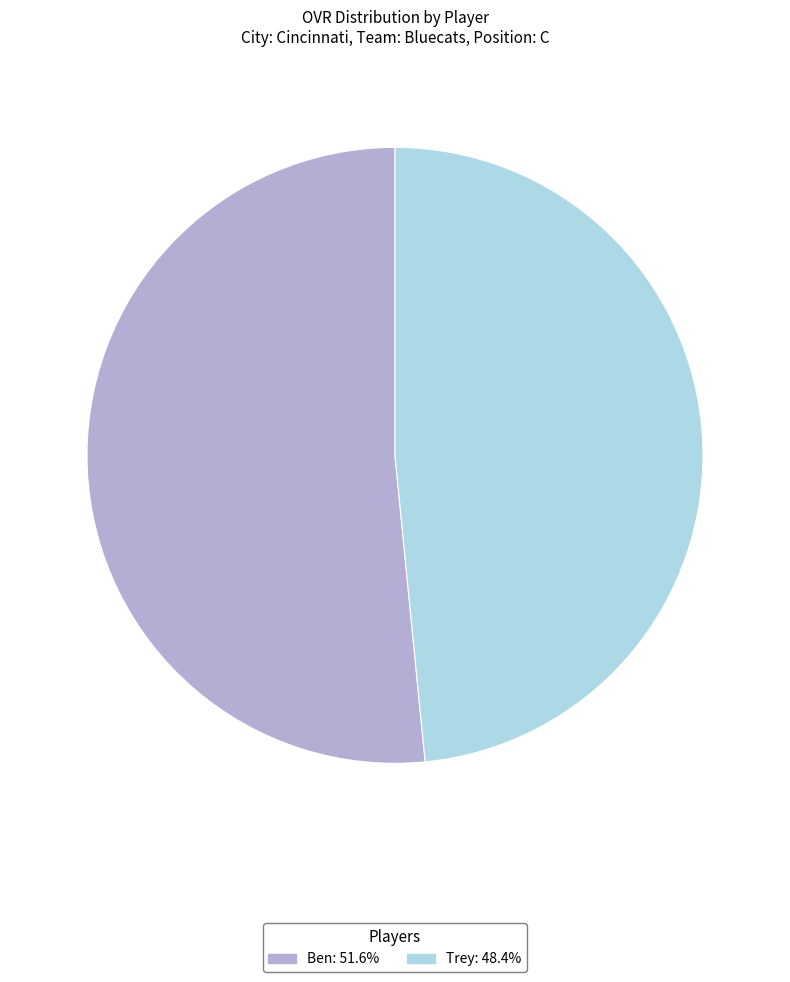

Is the sum of Trey and Ben greater than half?

Yes